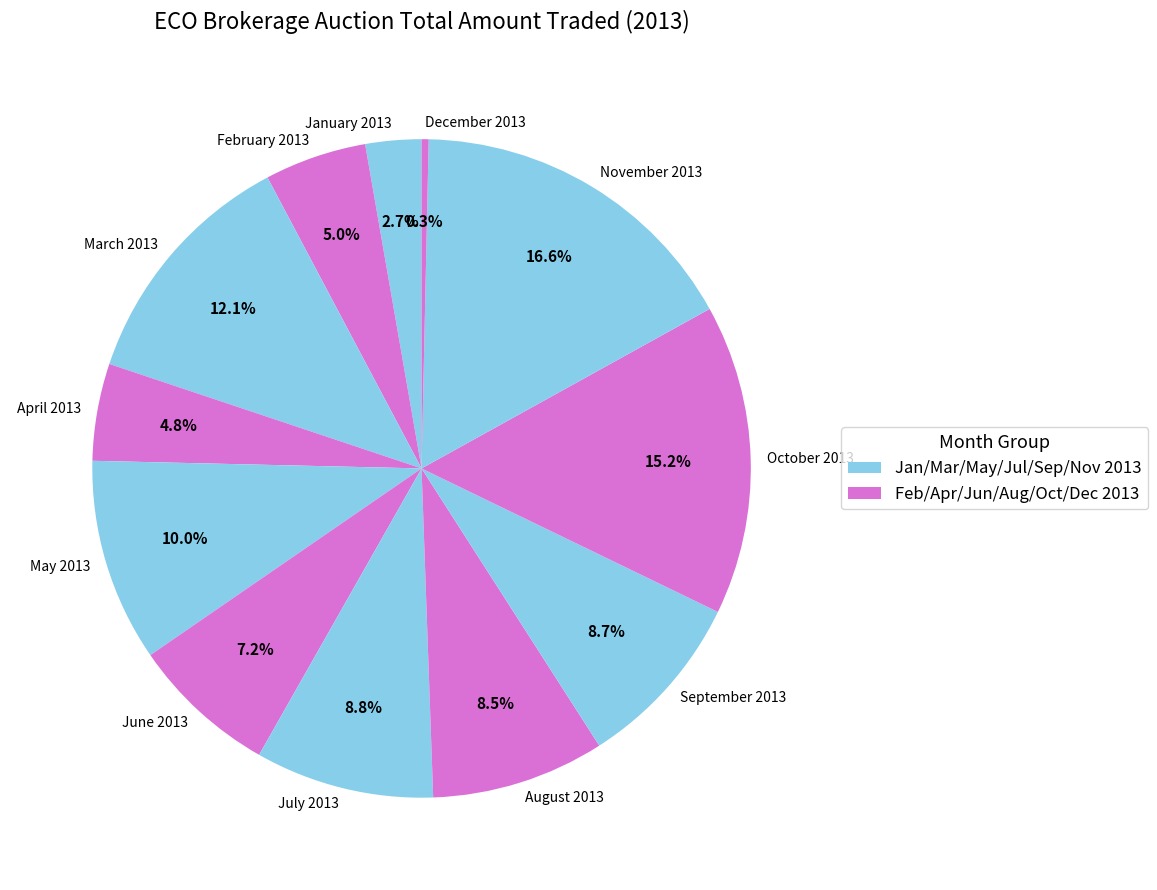

How much of the chart is everything except January 2013?

97.3%